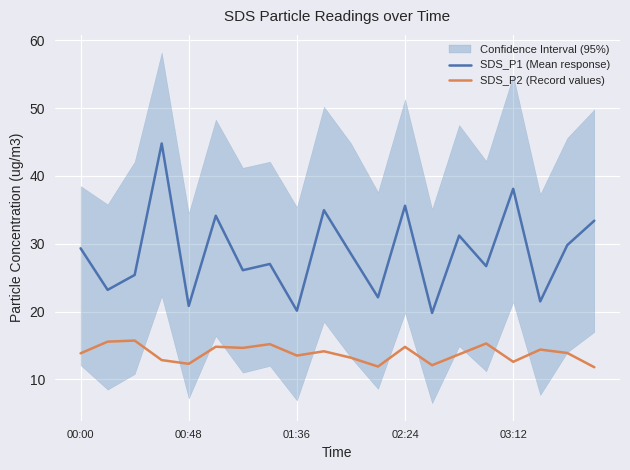

What is the difference between the second highest and minimum values in the SDS_P1 (Mean response) series?

18.3